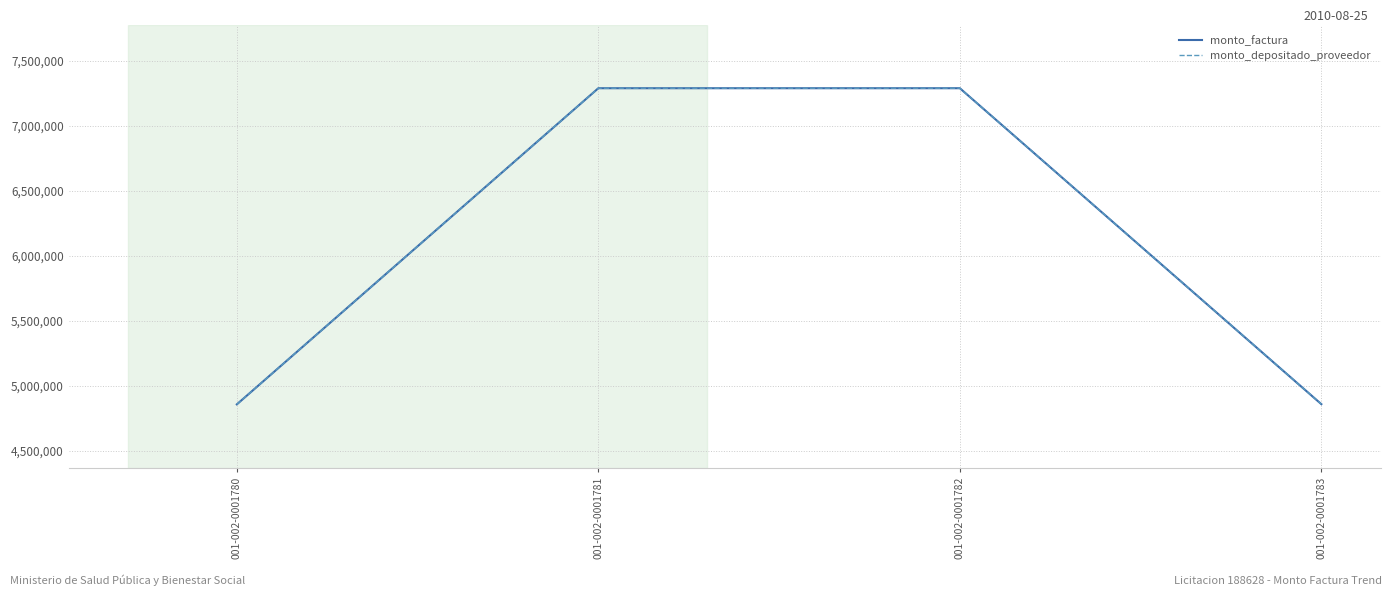

The monto_depositado_proveedor series shows 2424911 at 001-002-0001781. True or false?

False